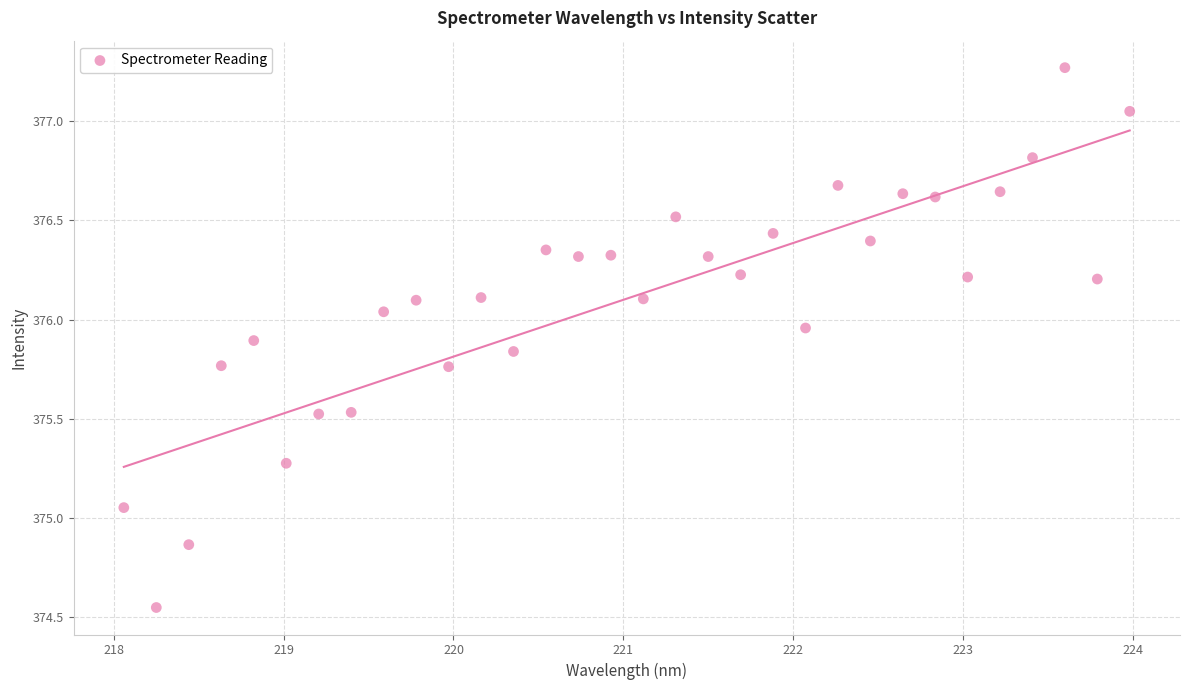

What is the range of Y values (max minus min)?

2.7